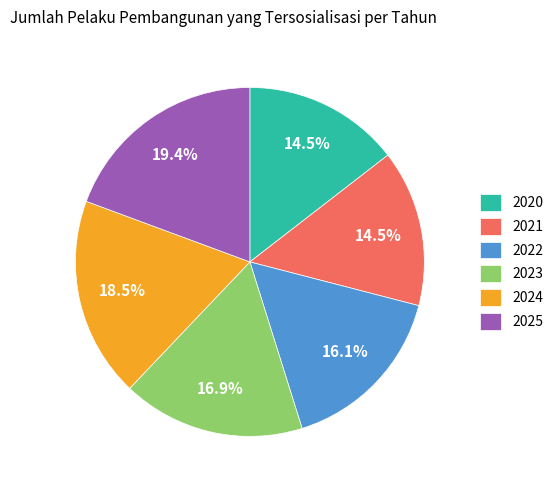

Which slice is the largest?

2025